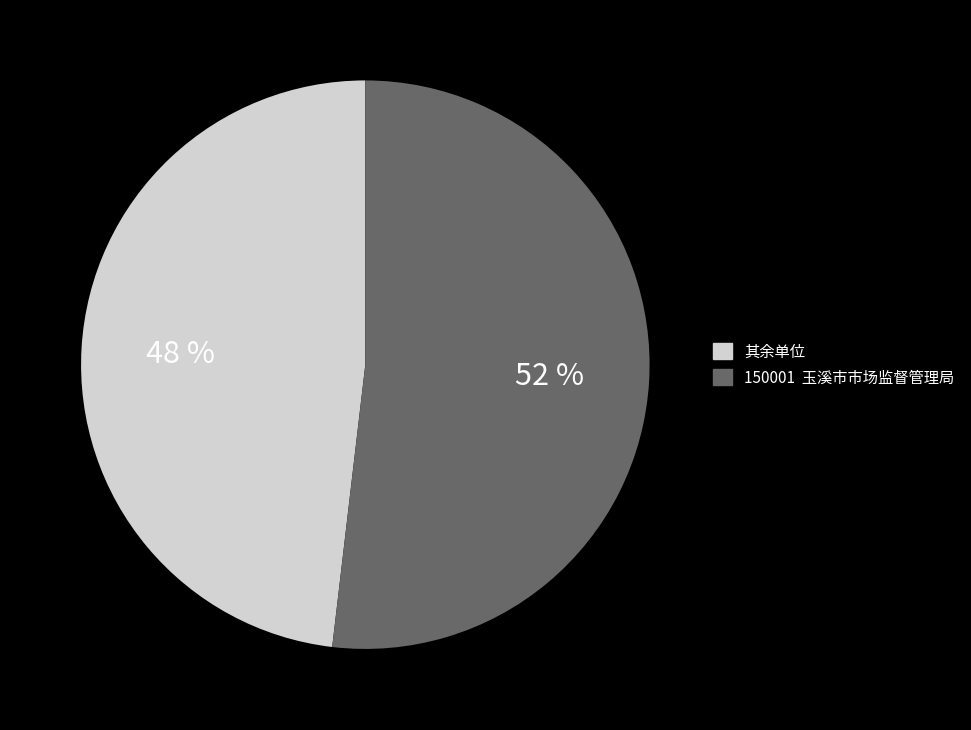

To the nearest percent, what is the difference between the largest and smallest slice percentages?

4%